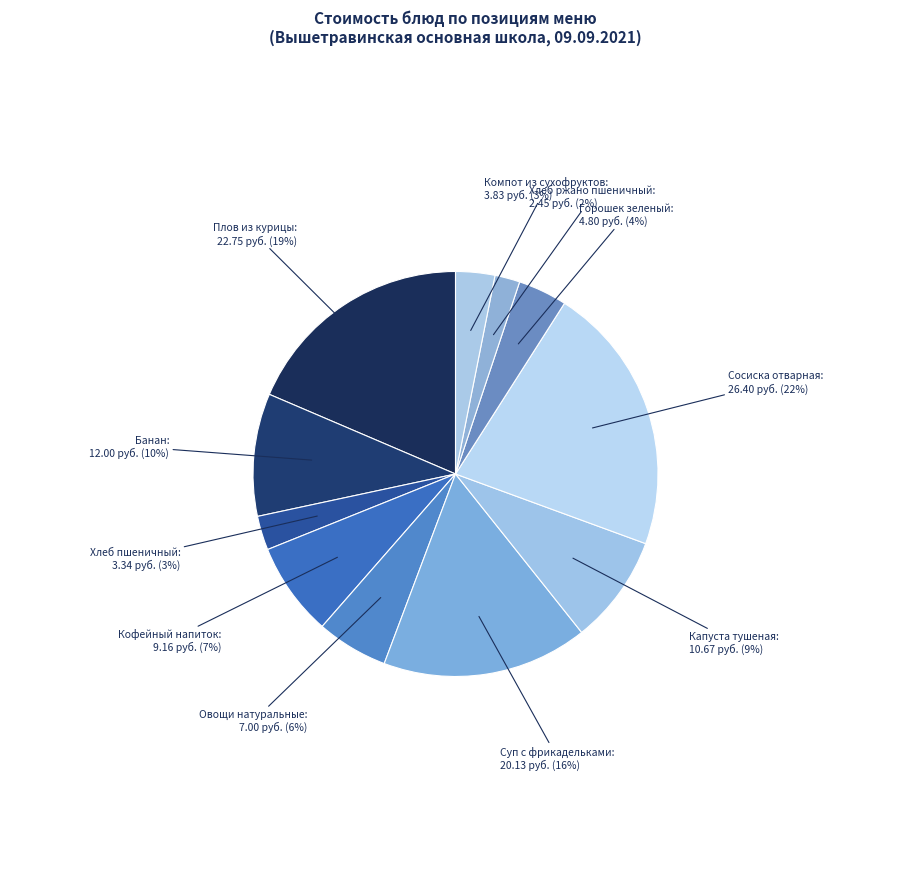

To the nearest percent, what is the difference between the largest and smallest slice percentages?

20%